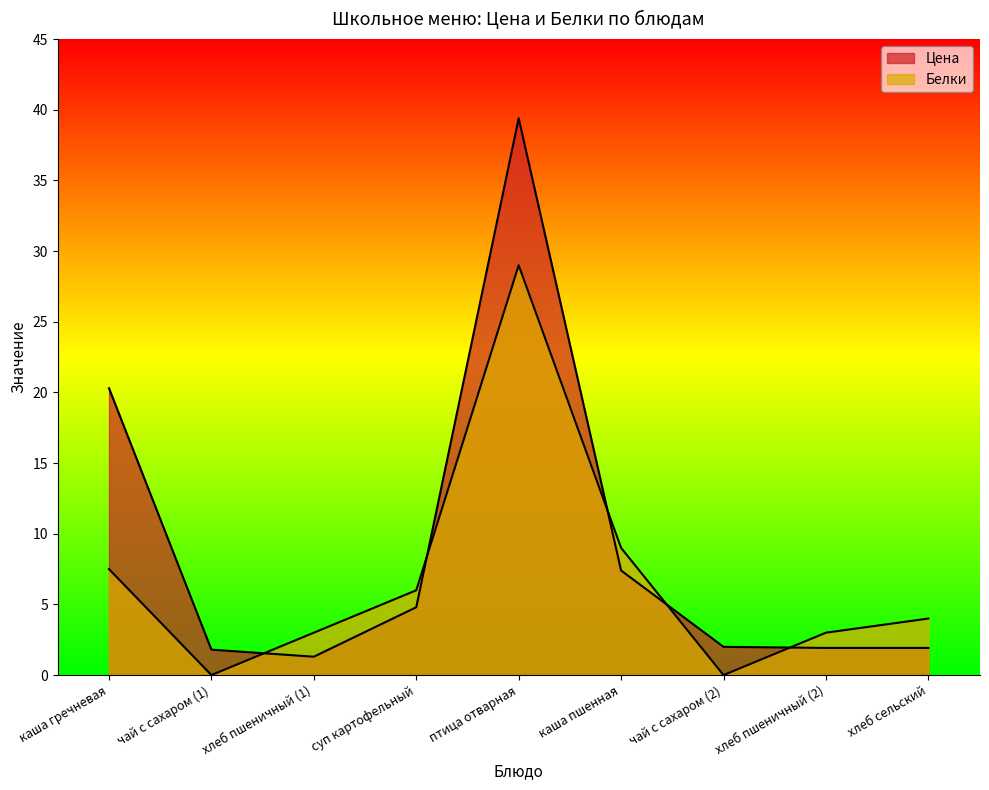

What position from the left is хлеб пшеничный (2)?

8